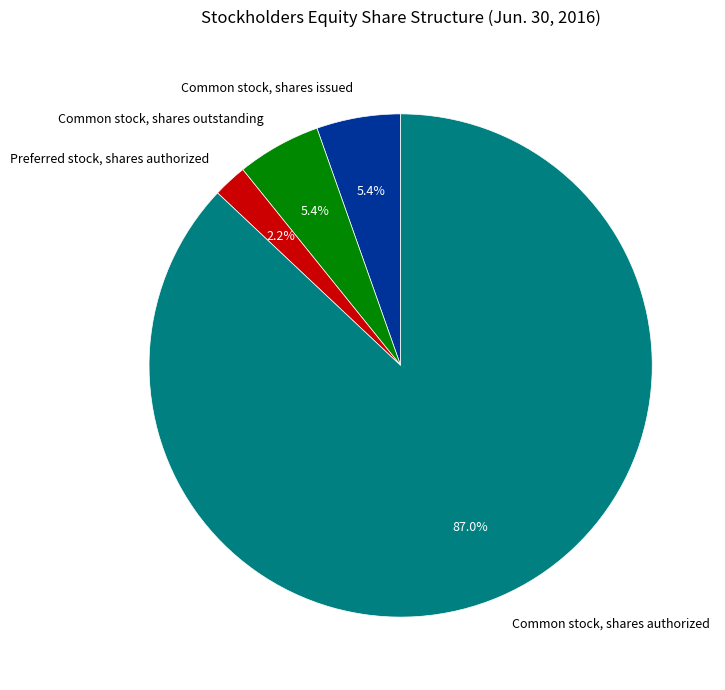

To the nearest percent, what percentage of the pie is Preferred stock, shares authorized?

2%